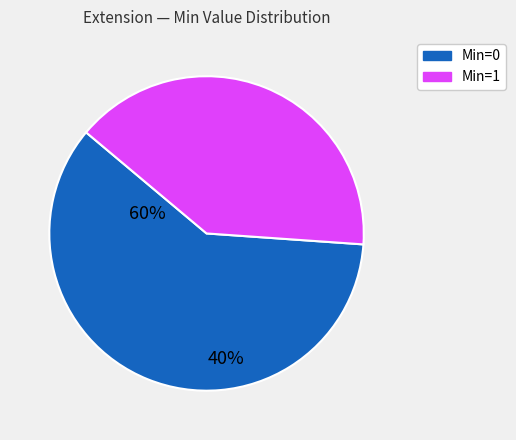

Is there a majority slice in this chart?

Yes